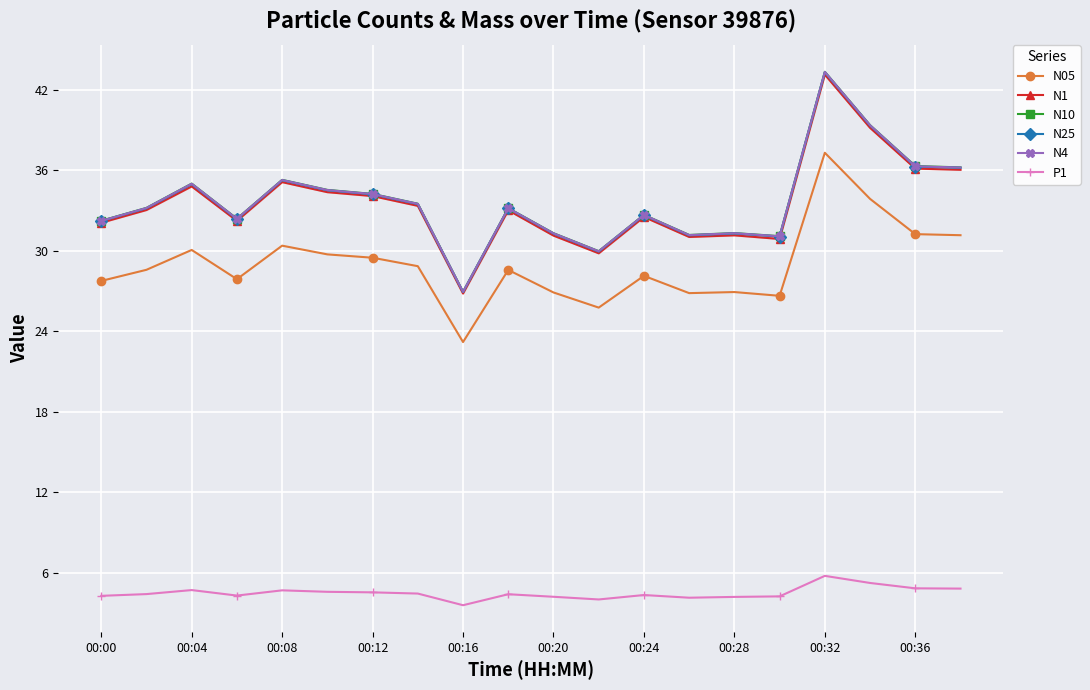

What is the lowest value of the P1 series?

3.6